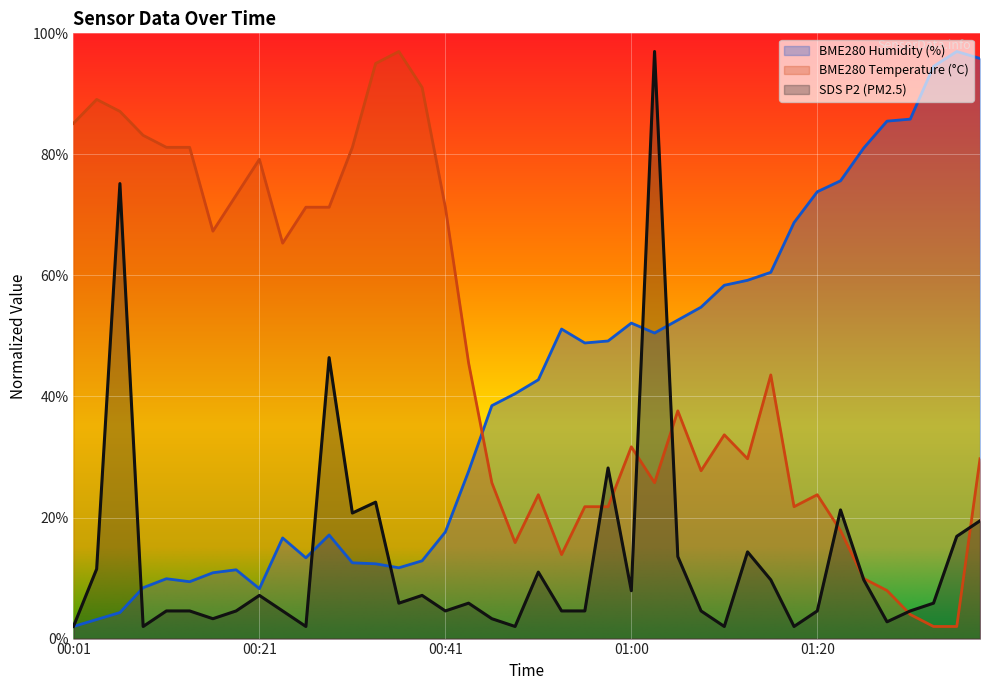

At how many categories does at least one series exceed 51?

34